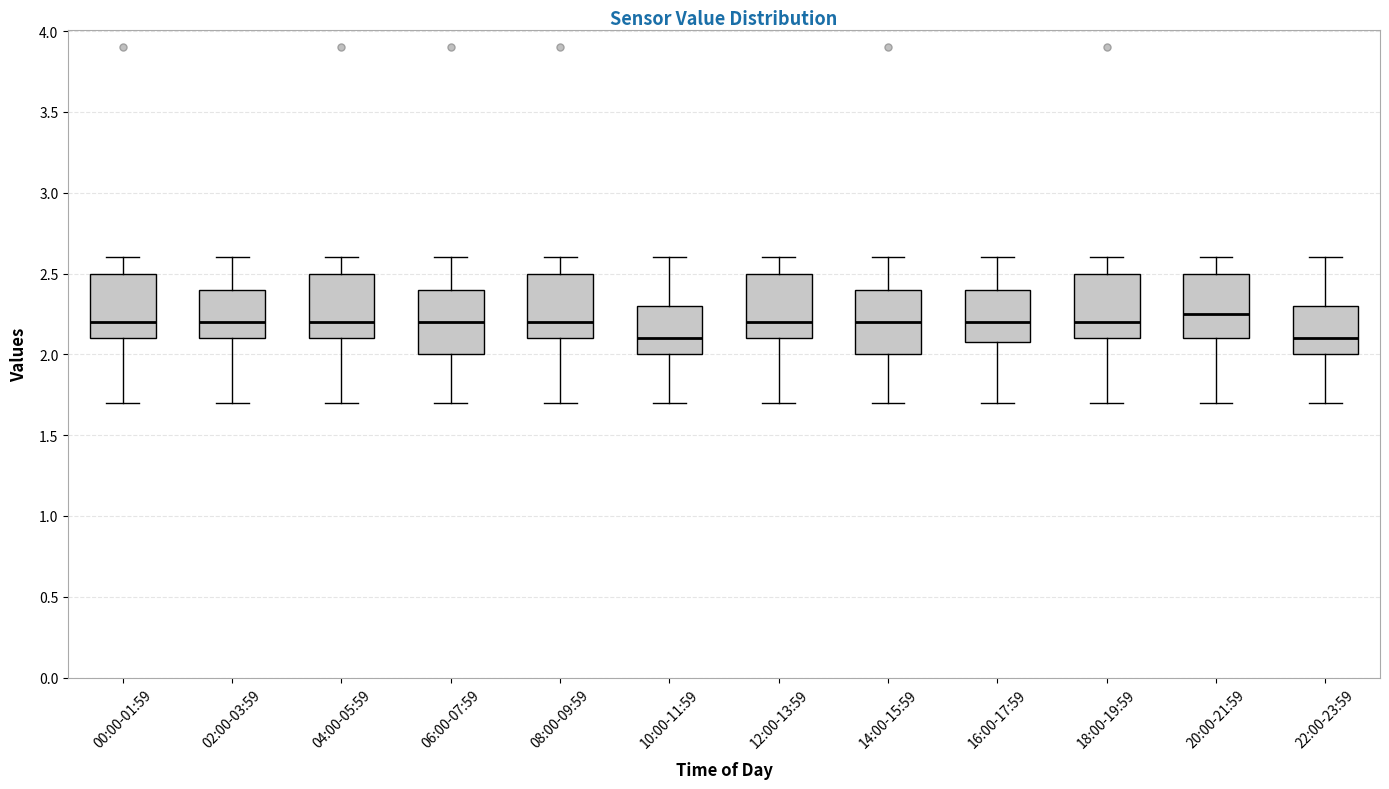

Reading left to right, read every box against the y-axis: the position of its median line, the range the box covers, and the ends of its whiskers. The values are not printed on the chart, so give them approximately, as read against the axis.

00:00-01:59: median 2.20, box 2.10 to 2.50, whiskers 1.70 to 2.60
02:00-03:59: median 2.20, box 2.10 to 2.40, whiskers 1.70 to 2.60
04:00-05:59: median 2.20, box 2.10 to 2.50, whiskers 1.70 to 2.60
06:00-07:59: median 2.20, box 2.00 to 2.40, whiskers 1.70 to 2.60
08:00-09:59: median 2.20, box 2.10 to 2.50, whiskers 1.70 to 2.60
10:00-11:59: median 2.10, box 2.00 to 2.30, whiskers 1.70 to 2.60
12:00-13:59: median 2.20, box 2.10 to 2.50, whiskers 1.70 to 2.60
14:00-15:59: median 2.20, box 2.00 to 2.40, whiskers 1.70 to 2.60
16:00-17:59: median 2.20, box 2.10 to 2.40, whiskers 1.70 to 2.60
18:00-19:59: median 2.20, box 2.10 to 2.50, whiskers 1.70 to 2.60
20:00-21:59: median 2.25, box 2.10 to 2.50, whiskers 1.70 to 2.60
22:00-23:59: median 2.10, box 2.00 to 2.30, whiskers 1.70 to 2.60